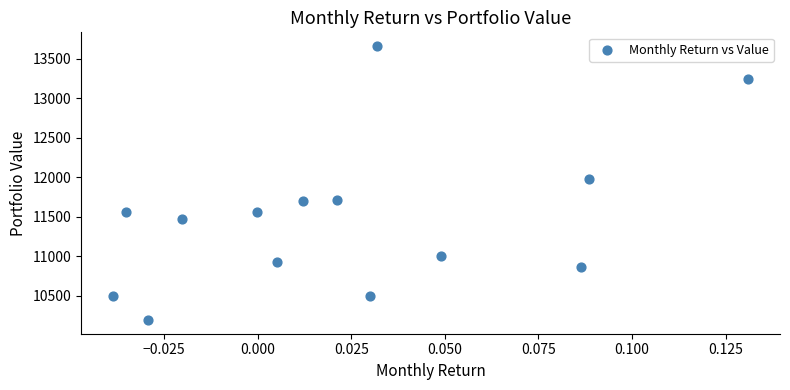

What Y value in the scatter plot is closest to 11926?

11982.7